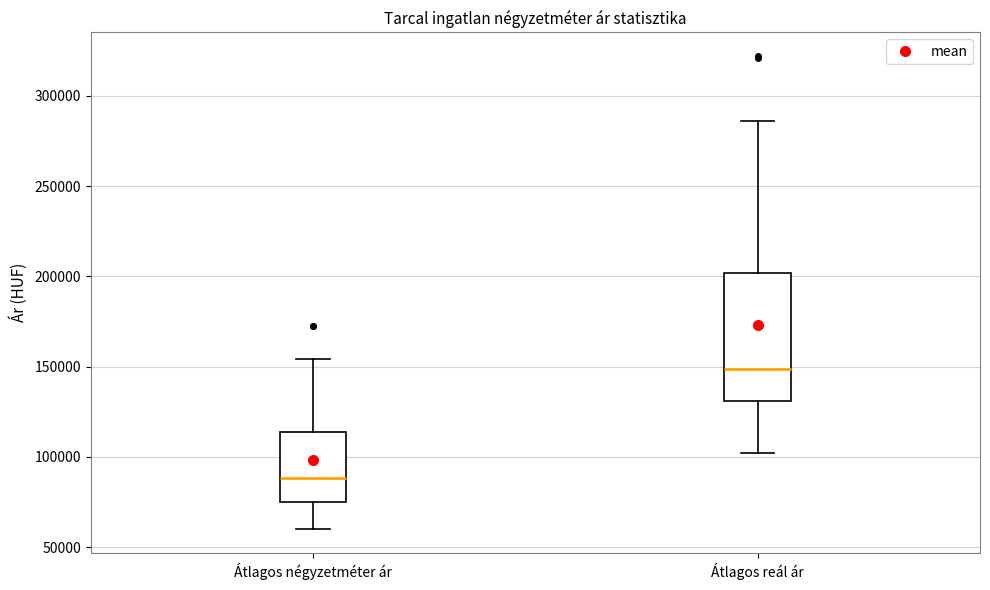

Reading left to right, transcribe this box plot: for each box, give where its median line is, the range the box spans, and where its two whiskers end, as read against the y-axis. The values are not printed on the chart, so give them approximately, as read against the axis.

Átlagos négyzetméter ár: median 90000, box 75000 to 115000, whiskers 60000 to 155000
Átlagos reál ár: median 150000, box 130000 to 200000, whiskers 100000 to 285000